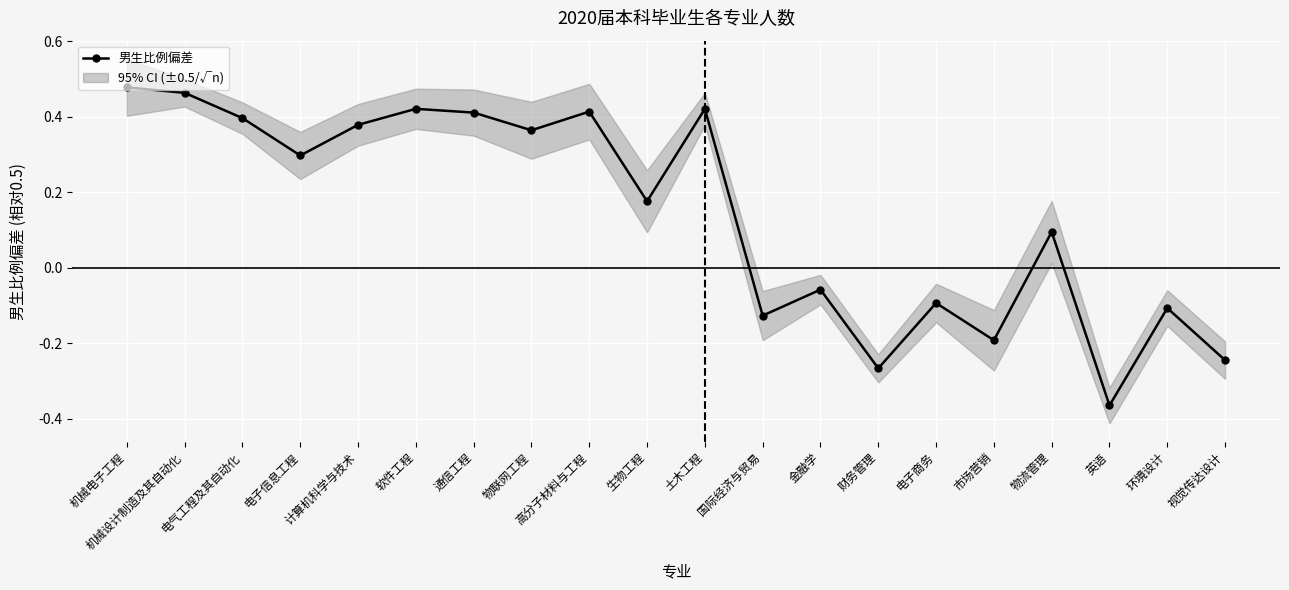

Reading left to right, what are all the values shown in this chart?

0.5	0.5	0.4	0.3	0.4	0.4	0.4	0.4	0.4	0.2	0.4	-0.1	-0.1	-0.3	-0.1	-0.2	0.1	-0.4	-0.1	-0.2